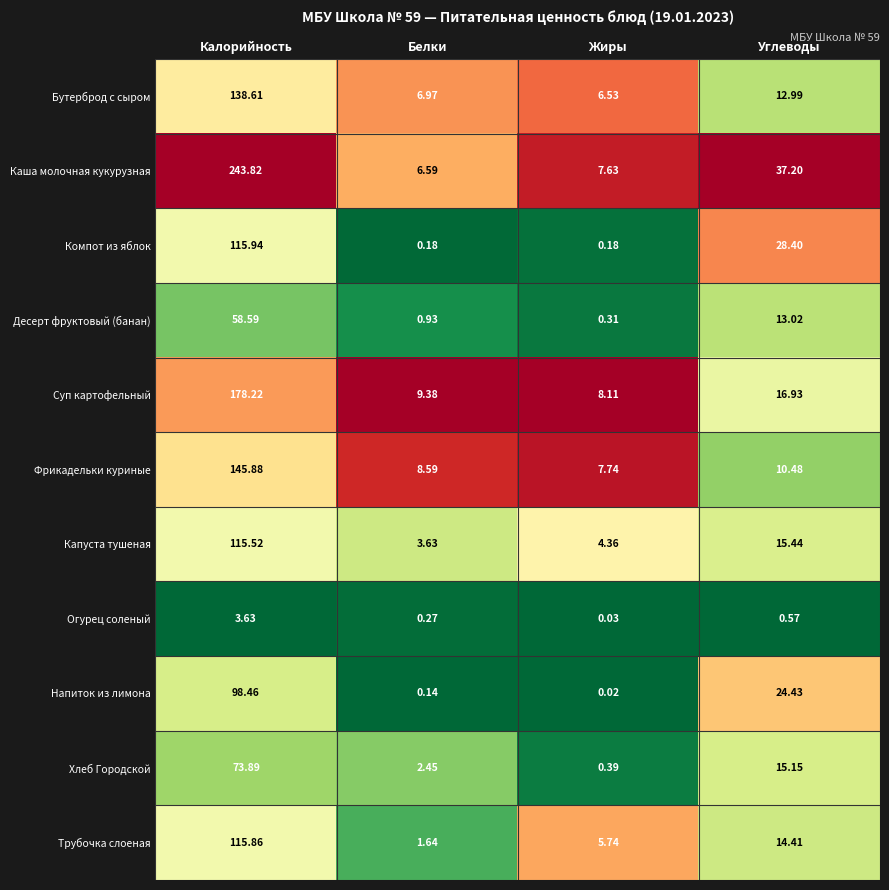

Is the value of Компот из яблок at Жиры greater than the value of Суп картофельный at Калорийность?

No